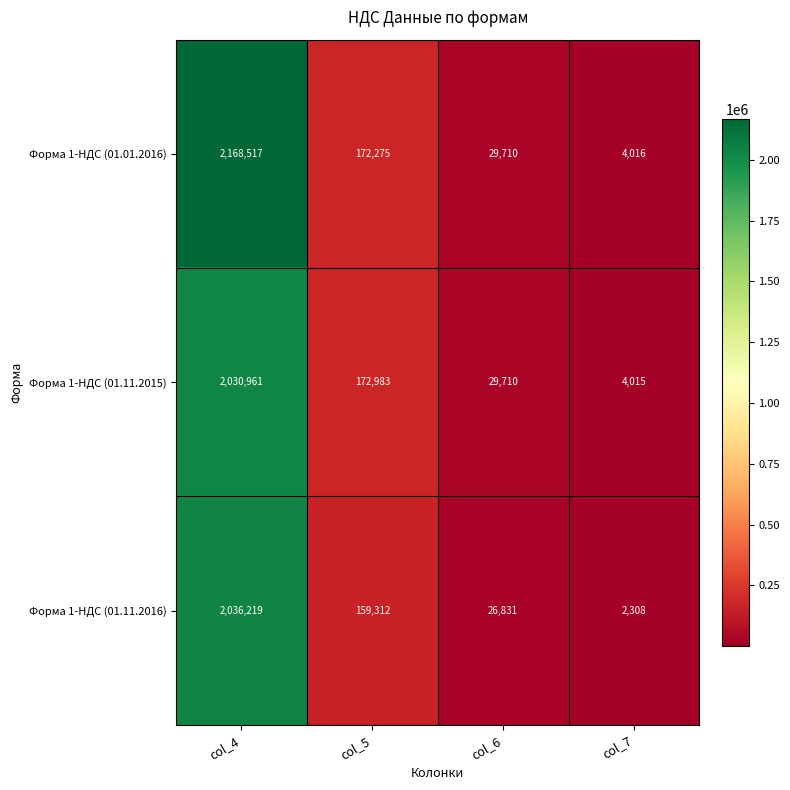

Which series has the largest range (max minus min)?

Форма 1-НДС (01.01.2016)